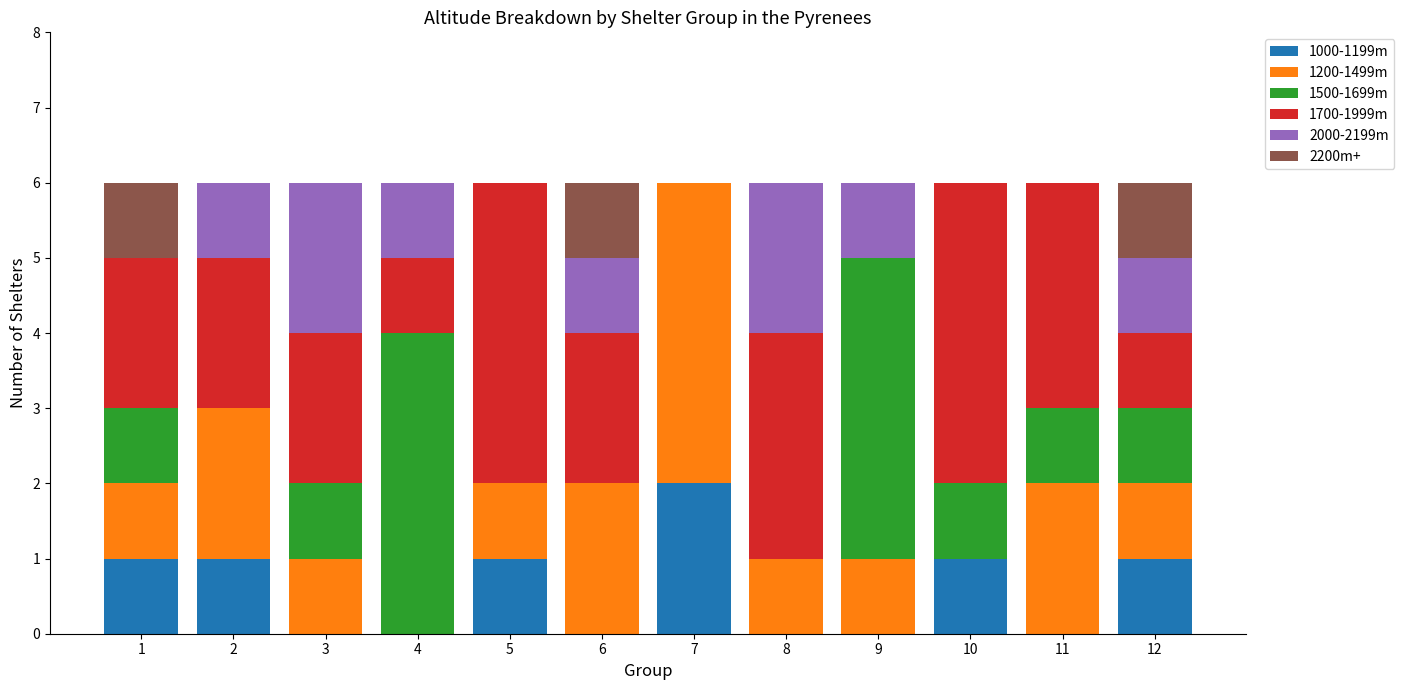

The value of 1000-1199m at 3 is -1. True or false?

False